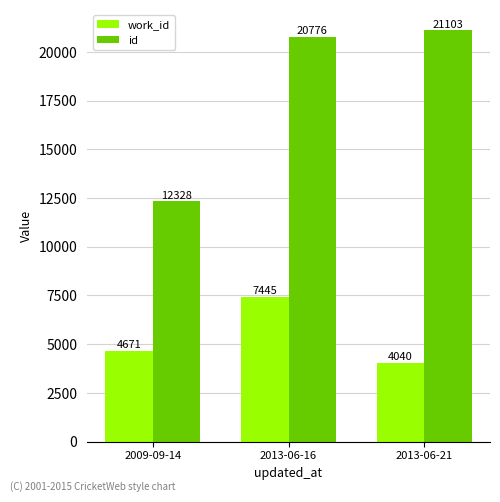

What is the difference between the maximum and minimum values in the id series?

8775